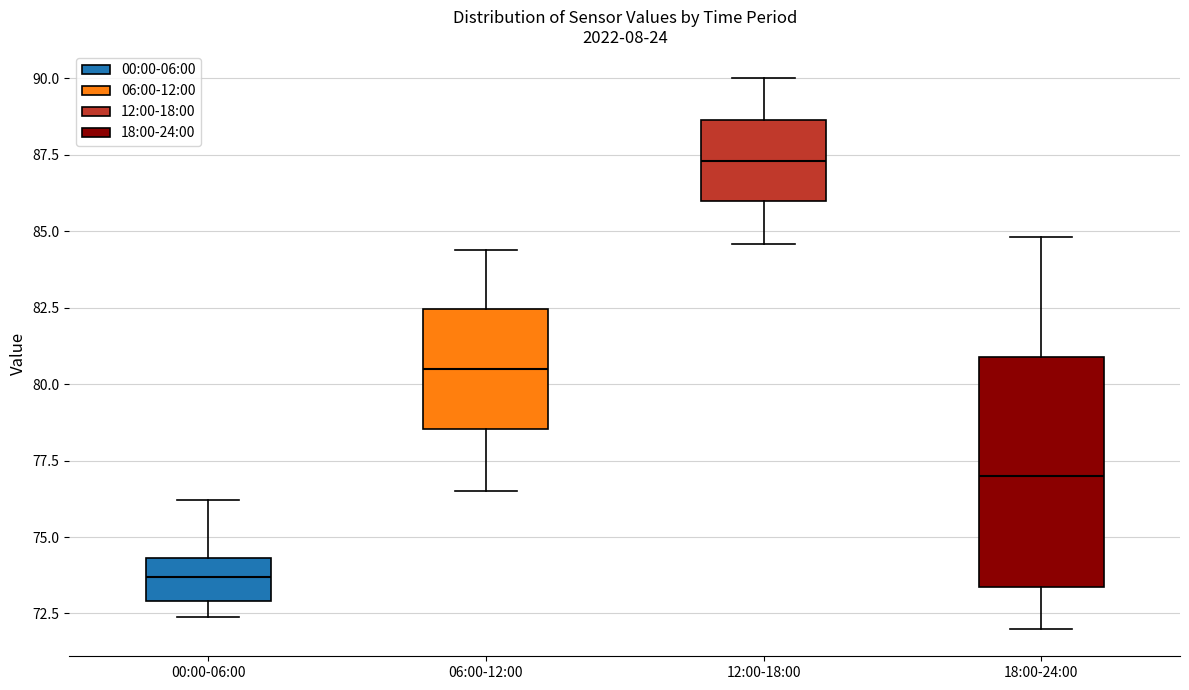

Reading left to right, transcribe this box plot: for each box, give where its median line is, the range the box spans, and where its two whiskers end, as read against the y-axis. The values are not printed on the chart, so give them approximately, as read against the axis.

00:00-06:00: median 73.5, box 73.0 to 74.5, whiskers 72.5 to 76.0
06:00-12:00: median 80.5, box 78.5 to 82.5, whiskers 76.5 to 84.5
12:00-18:00: median 87.5, box 86.0 to 88.5, whiskers 84.5 to 90.0
18:00-24:00: median 77.0, box 73.5 to 81.0, whiskers 72.0 to 85.0